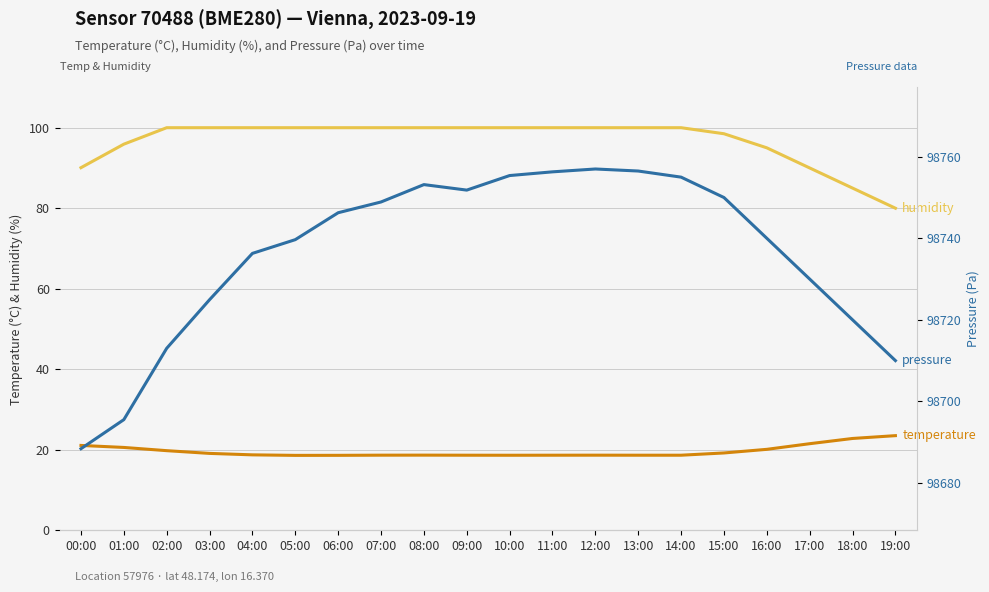

True or false: pressure has a value of 98748.9 at 07:00.

True